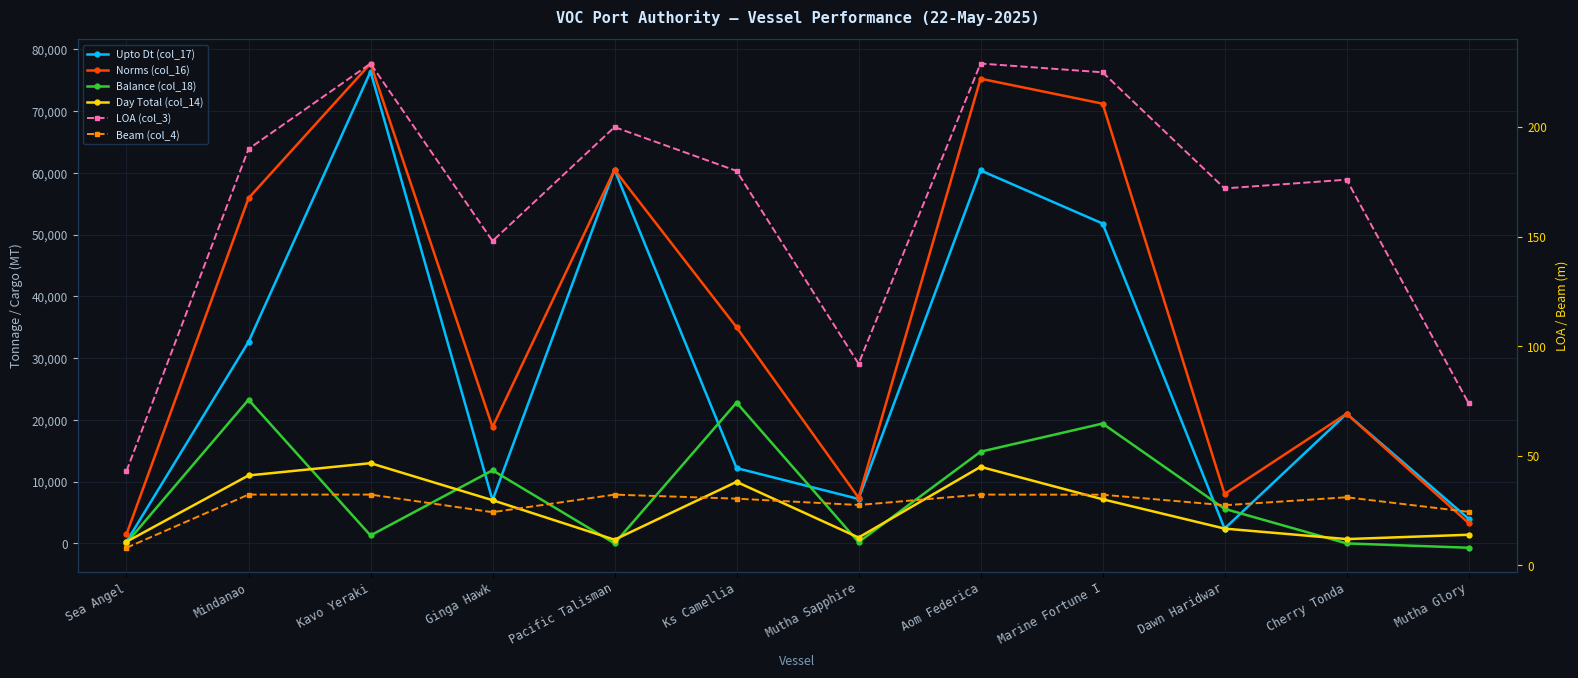

In Upto Dt (col_17), how many points are lower than both neighbors (excluding endpoints)?

3